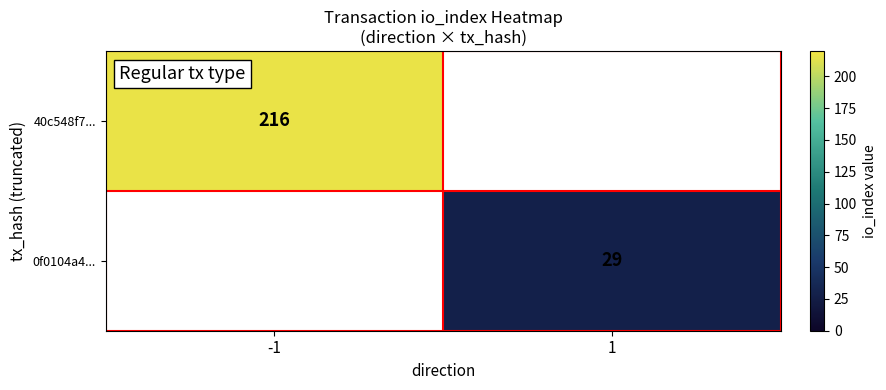

At how many categories does at least one series exceed 182?

1